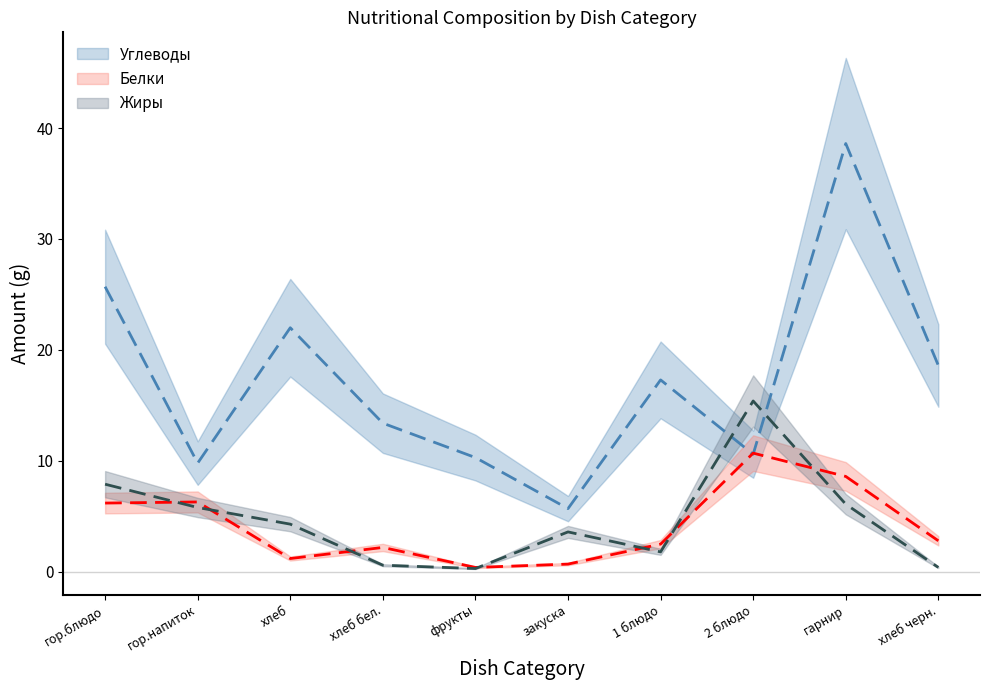

Reading left to right, what are all the values shown in this chart?

Углеводы: гор.блюдо=25.7	гор.напиток=9.8	хлеб=22.0	хлеб бел.=13.4	фрукты=10.3	закуска=5.7	1 блюдо=17.3	2 блюдо=10.6	гарнир=38.6	хлеб черн.=18.6
Белки: гор.блюдо=6.2	гор.напиток=6.3	хлеб=1.2	хлеб бел.=2.2	фрукты=0.4	закуска=0.7	1 блюдо=2.5	2 блюдо=10.7	гарнир=8.6	хлеб черн.=2.8
Жиры: гор.блюдо=7.9	гор.напиток=5.8	хлеб=4.3	хлеб бел.=0.6	фрукты=0.3	закуска=3.6	1 блюдо=1.8	2 блюдо=15.4	гарнир=6.1	хлеб черн.=0.4